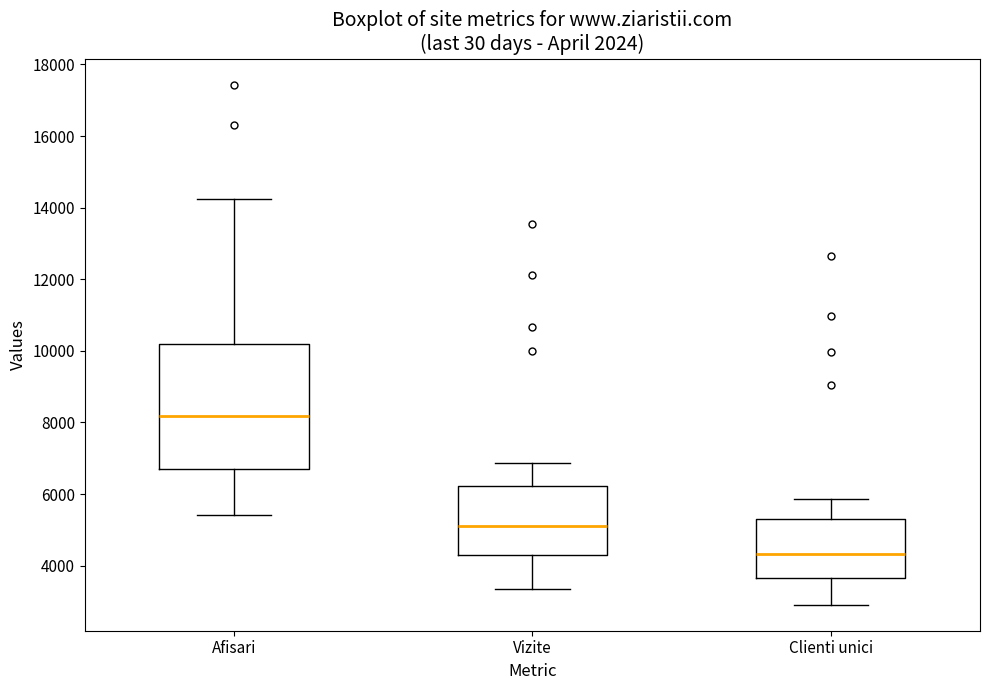

Where is the upper edge of the box for Afisari on the y-axis? The values are not printed on the chart, so give them approximately, as read against the axis.

10200